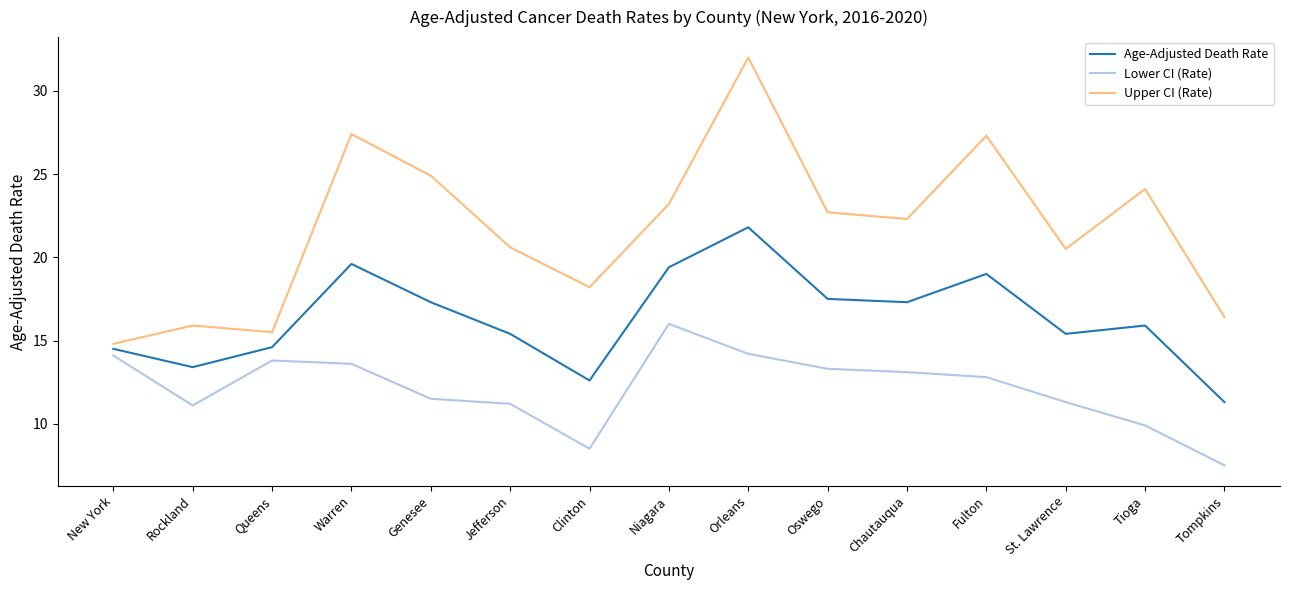

At which label does Upper CI (Rate) reach its peak?

Orleans